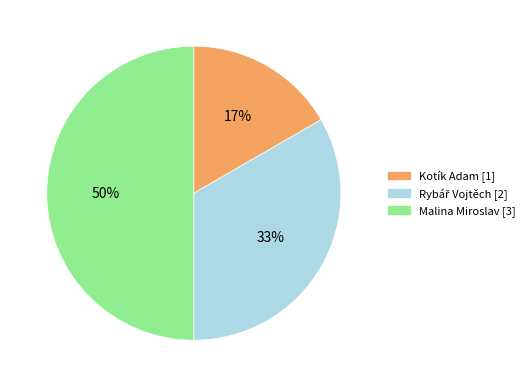

Count the number of slices in the pie.

3